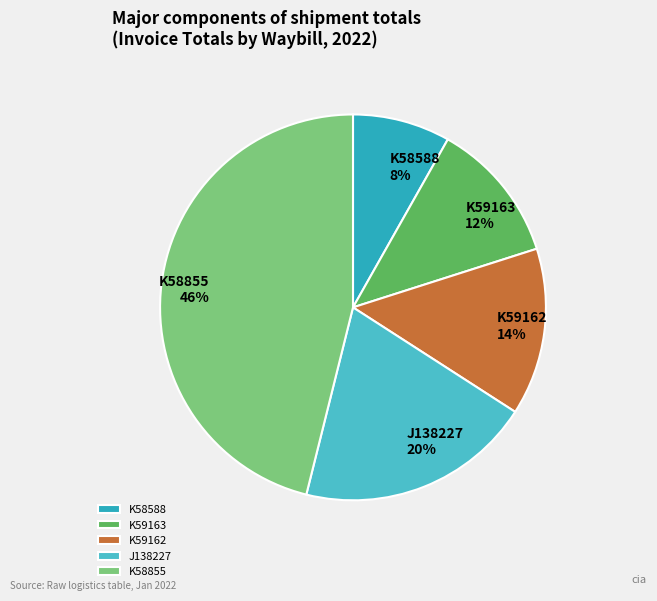

How many slices are in this pie chart?

5